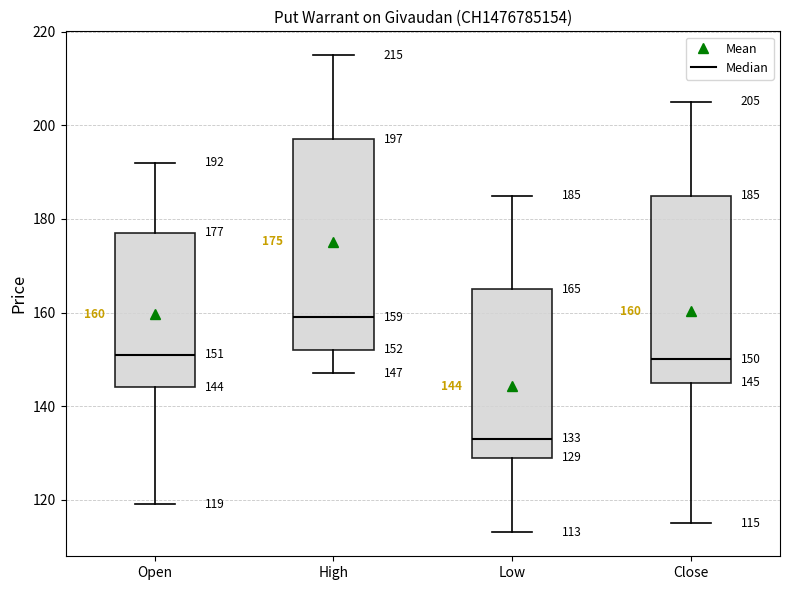

Which box has the highest median line?

High